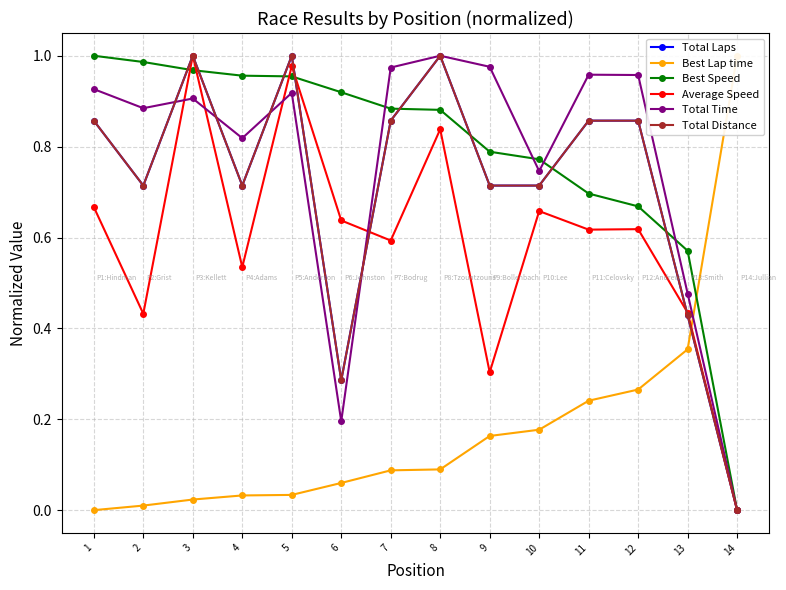

Which series has the largest total across all categories?

Best Speed